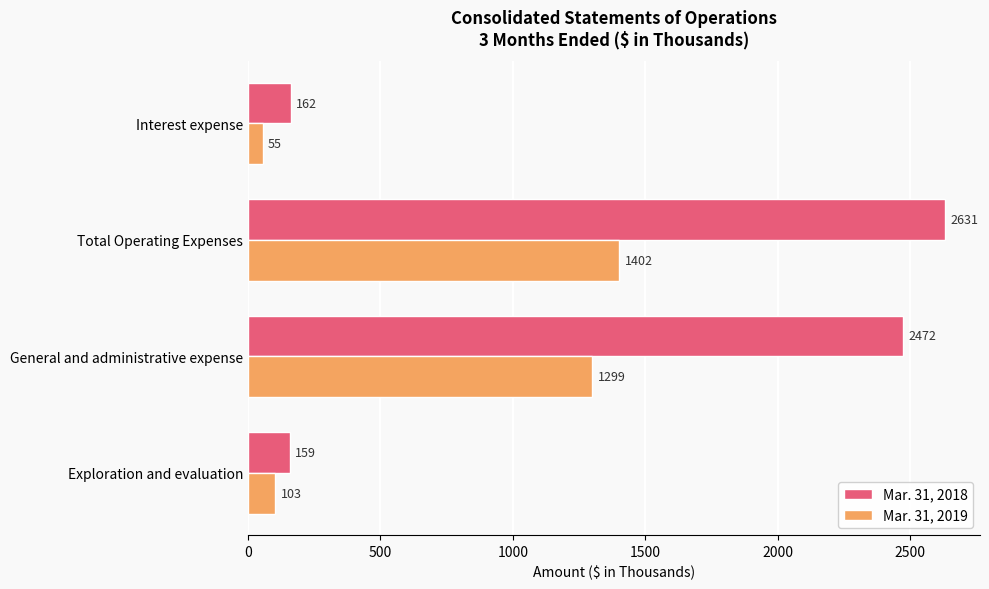

Is it true that Mar. 31, 2019 equals 1402 at Total Operating Expenses?

True